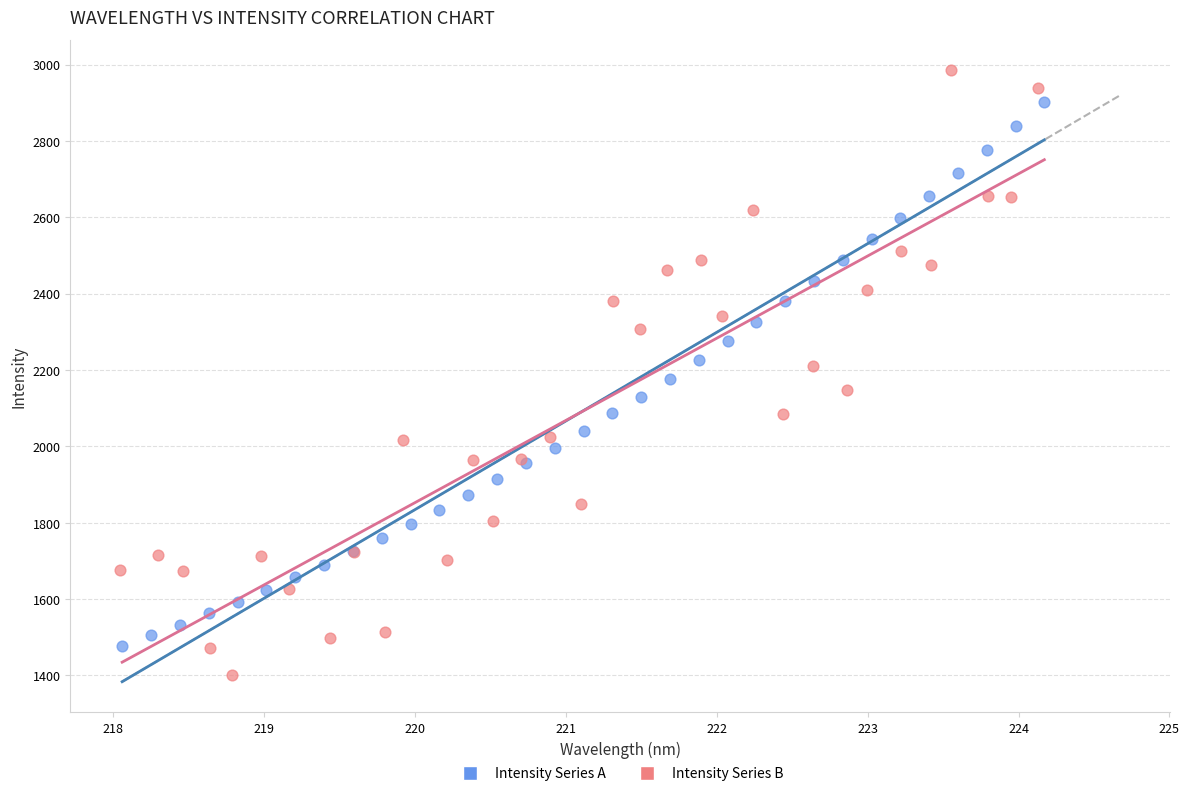

Which series reaches the maximum Y coordinate?

Intensity Series B